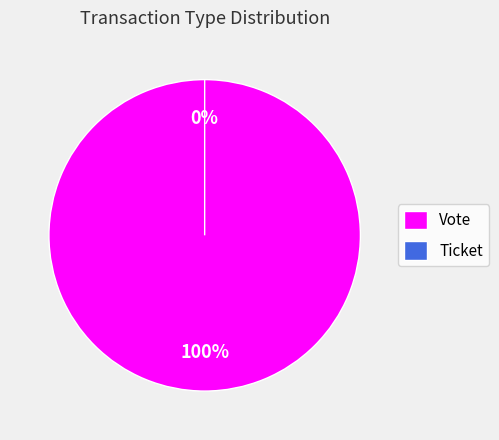

Which slice represents more than half of the pie?

Vote